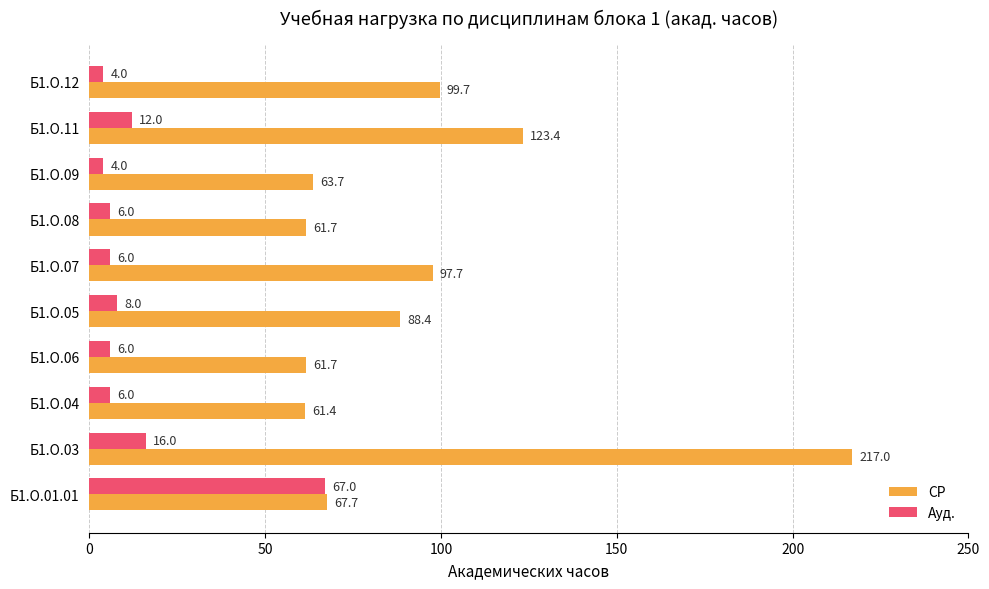

What is the lowest value of the Ауд. series?

4.0